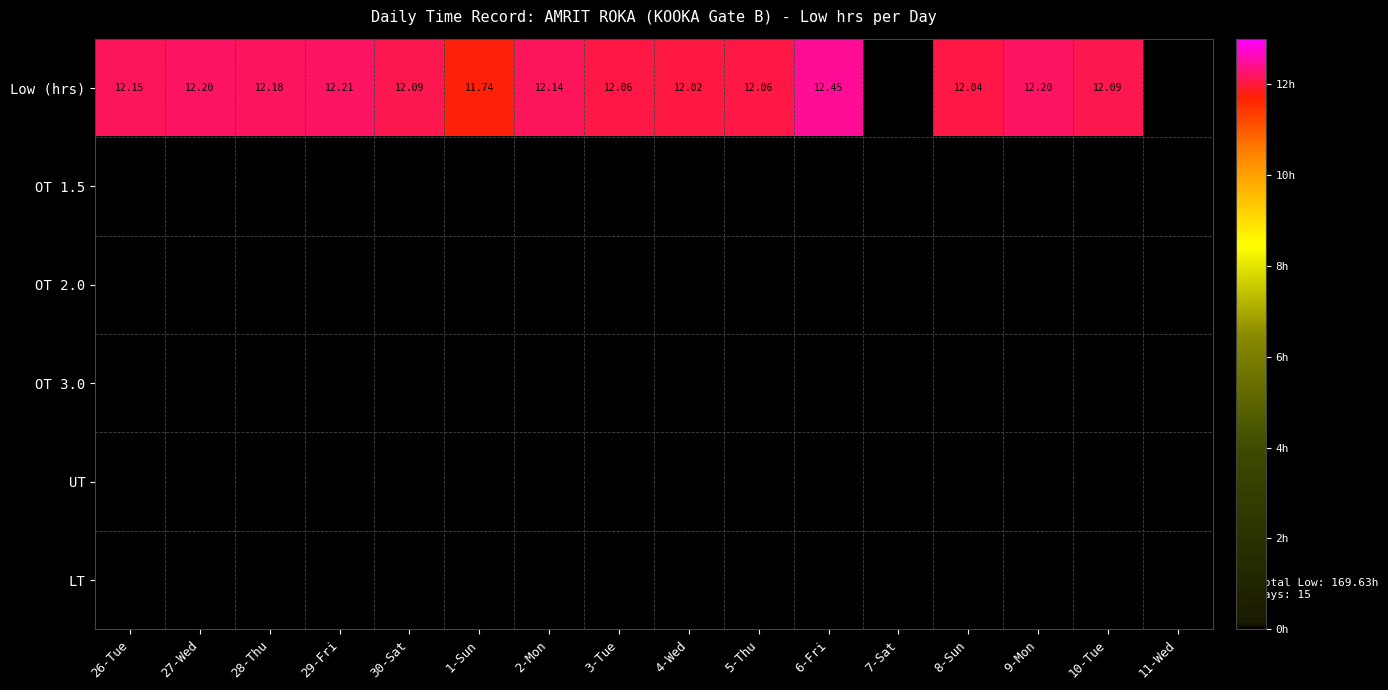

Which series has the widest spread of values?

Low (hrs)